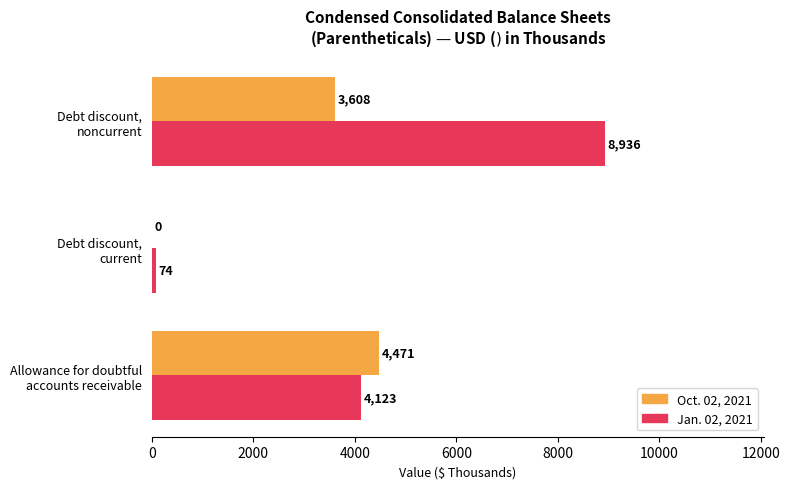

Which series has the largest range (max minus min)?

Jan. 02, 2021